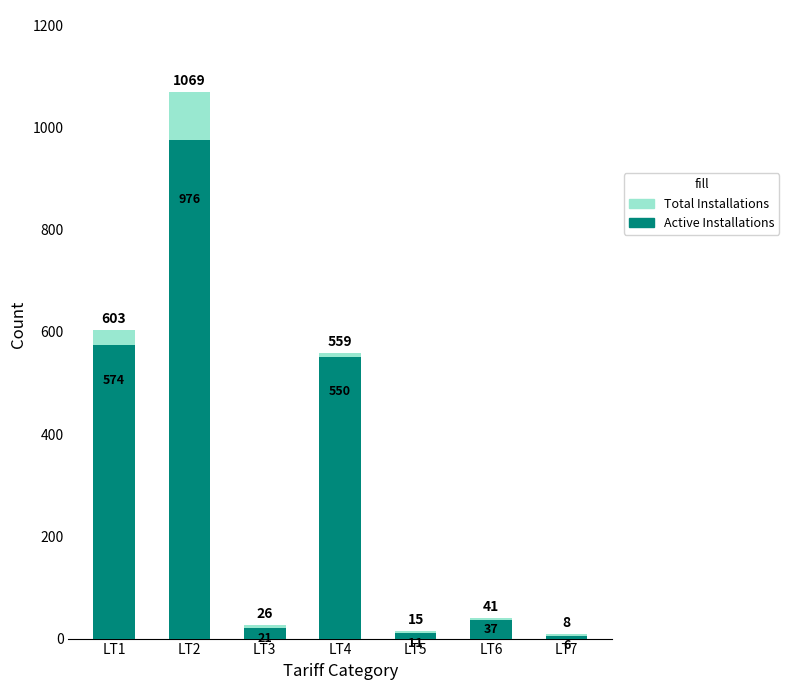

List the labels in order of Total Installations value, smallest first.

LT7, LT5, LT3, LT6, LT4, LT1, LT2